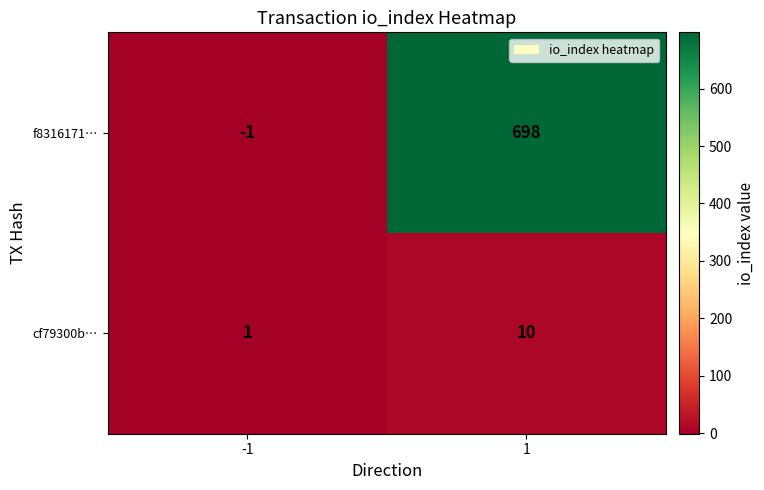

At -1, list the series in order from largest to smallest.

cf79300b…, f8316171…